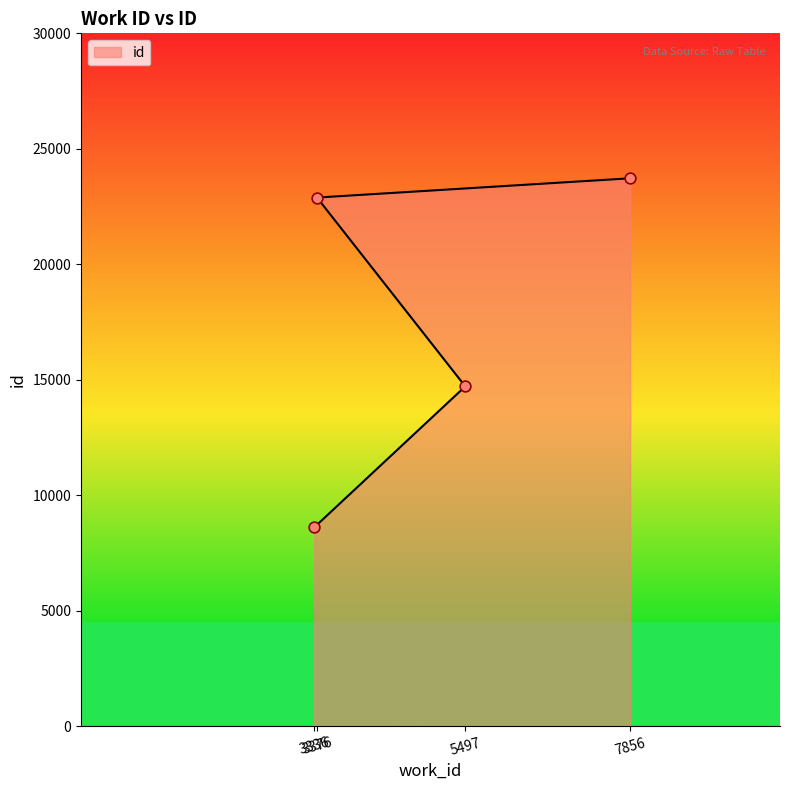

Which has a higher value, 3376 or 3336?

3376